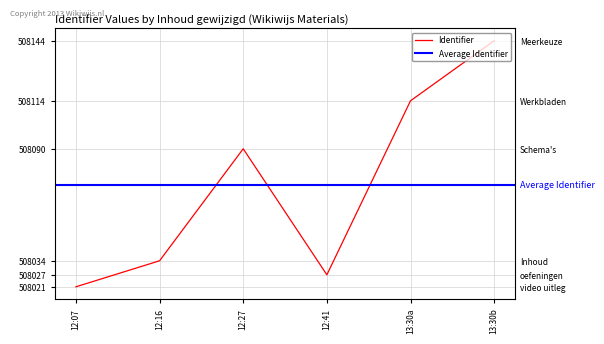

List the labels in order of value, smallest first.

12:07, 12:41, 12:16, 12:27, 13:30a, 13:30b